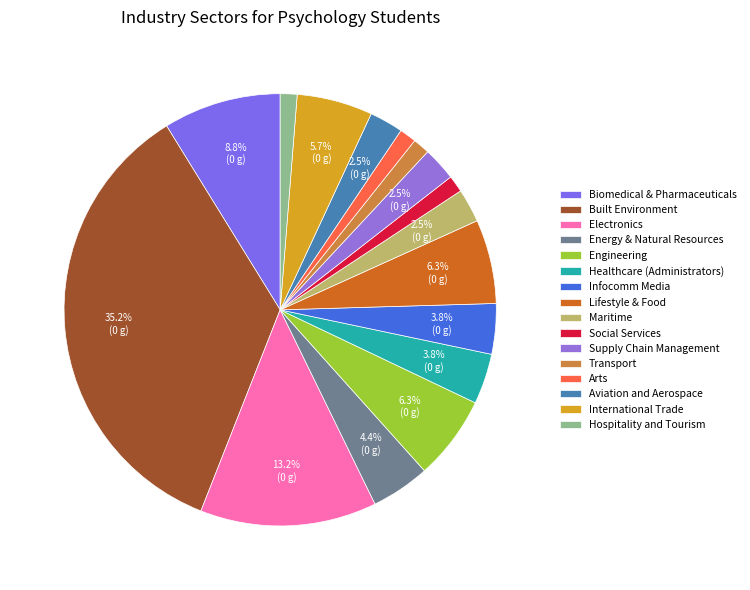

Is there a majority slice in this chart?

No